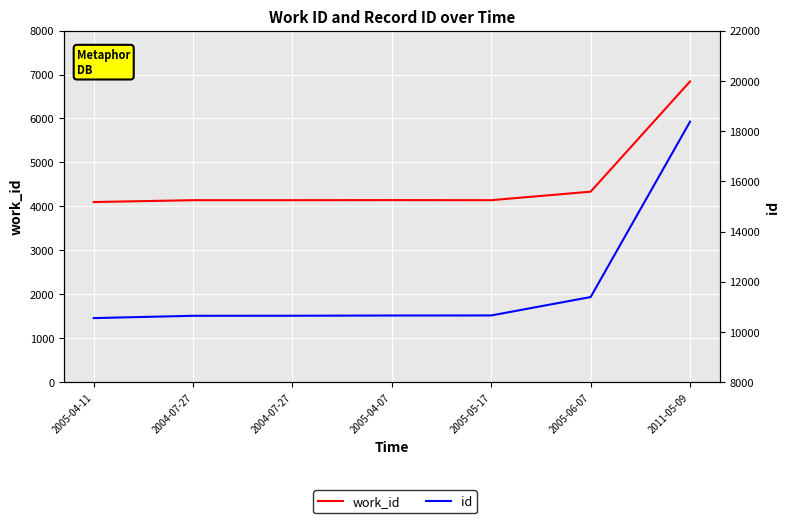

True or false: id has more than 0 interior local peaks.

False